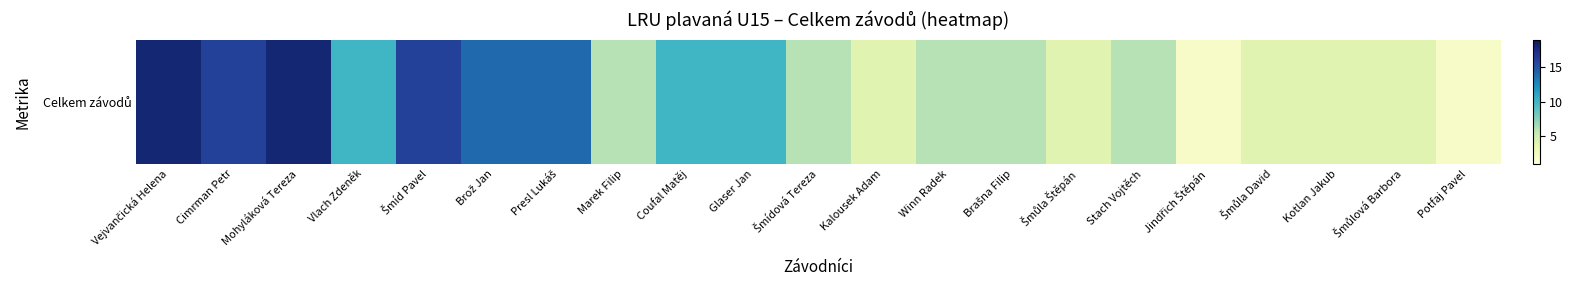

Where is the data nearest to the value 10?

Vlach Zdeněk